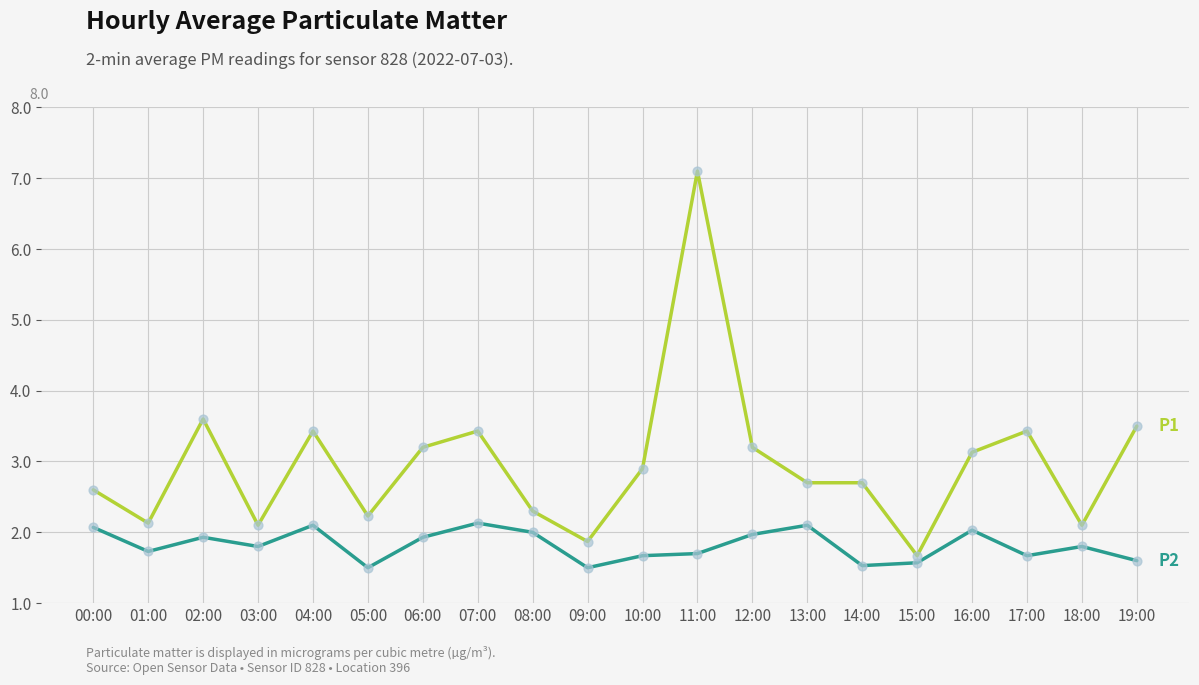

At which category is the sum across all series the highest?

11:00